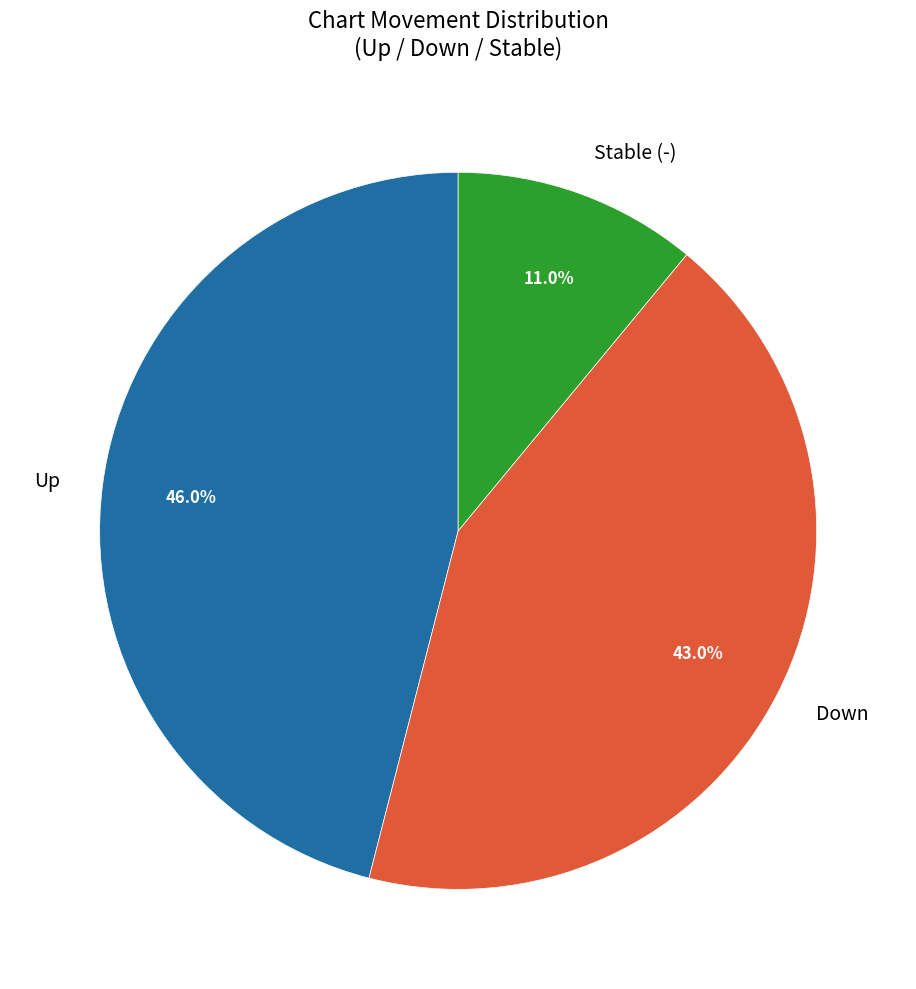

Combined, what portion of the pie is Down and Stable (-)?

54.0%